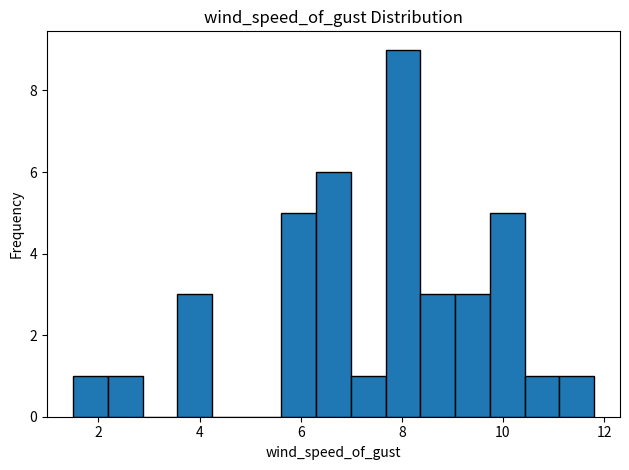

Read against the x-axis, roughly where is the centre of the tallest bar?

8.0